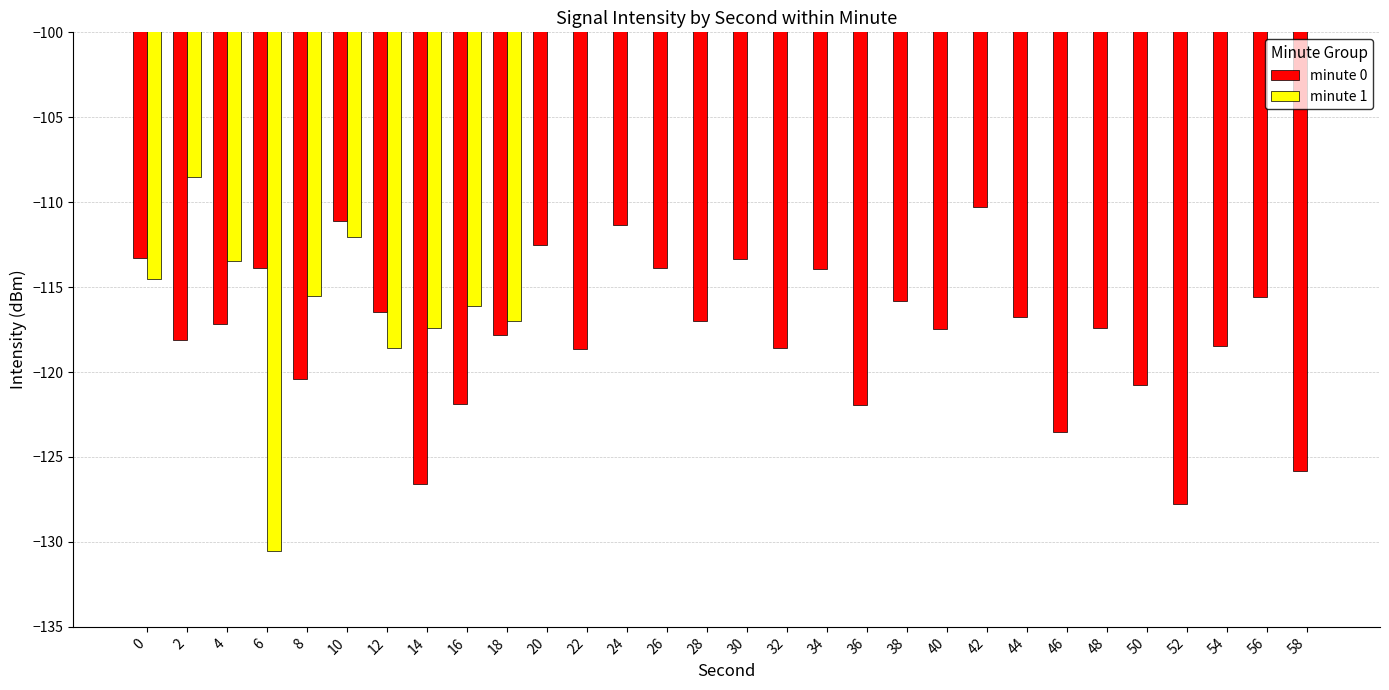

The value of minute 0 at 56 is -115.6. True or false?

True